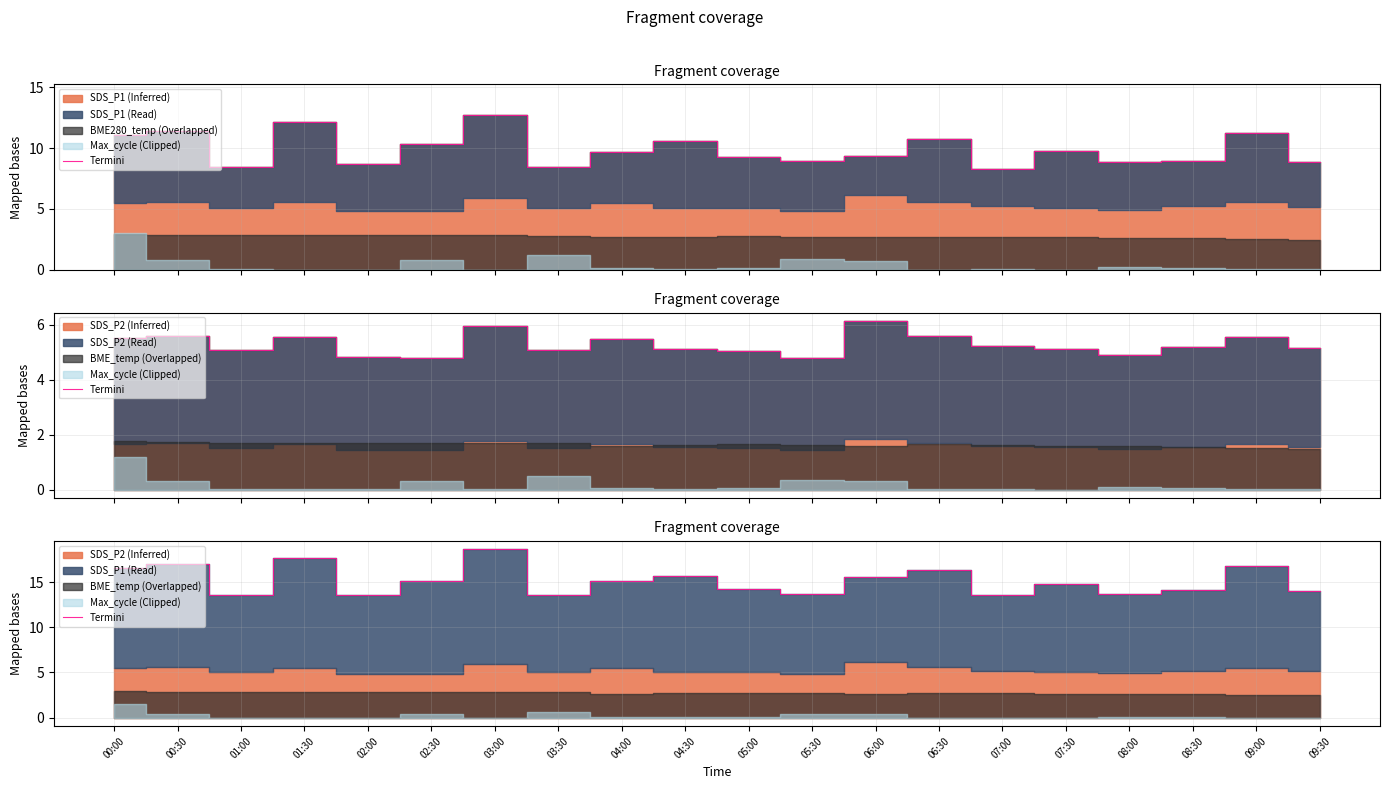

Rank the categories by value from highest to lowest.

03:00, 01:30, 00:30, 09:00, 00:00, 06:30, 04:30, 06:00, 04:00, 02:30, 07:30, 05:00, 08:30, 09:30, 08:00, 05:30, 01:00, 02:00, 03:30, 07:00